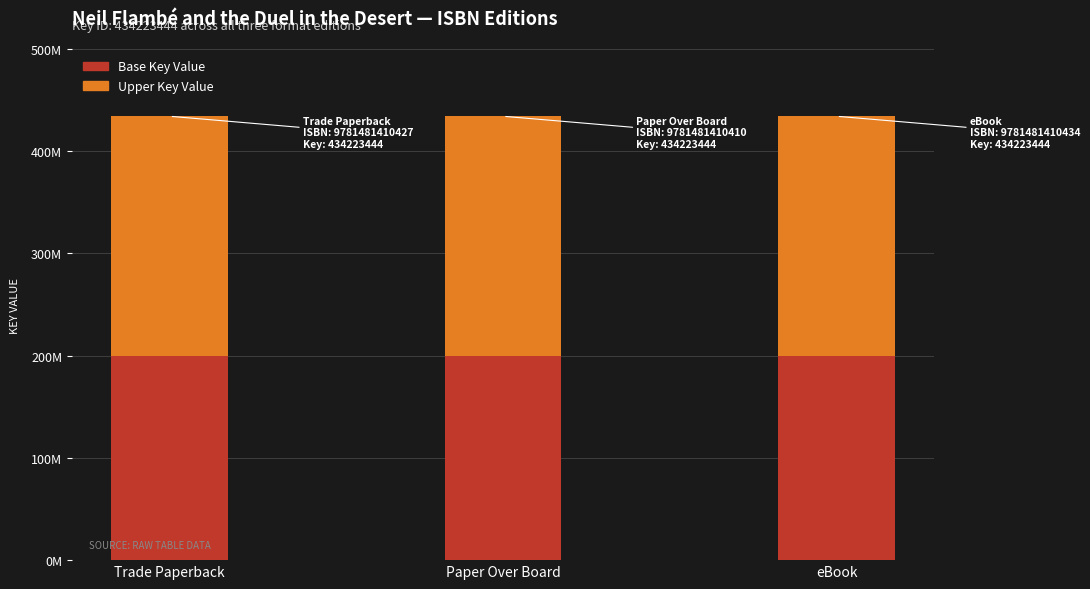

What are all the series names shown in the legend?

Base Key Value, Upper Key Value